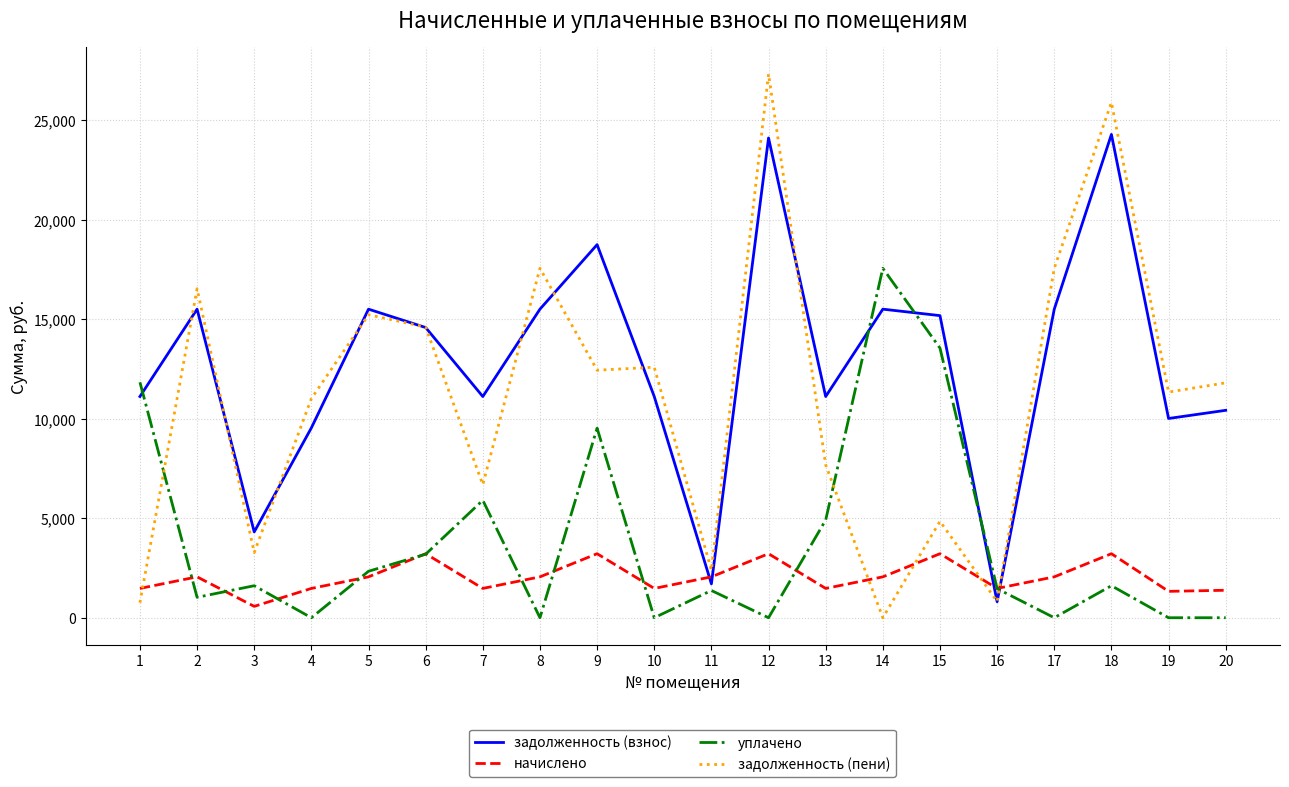

Which series changed the most between 11 and 20?

задолженность (пени)